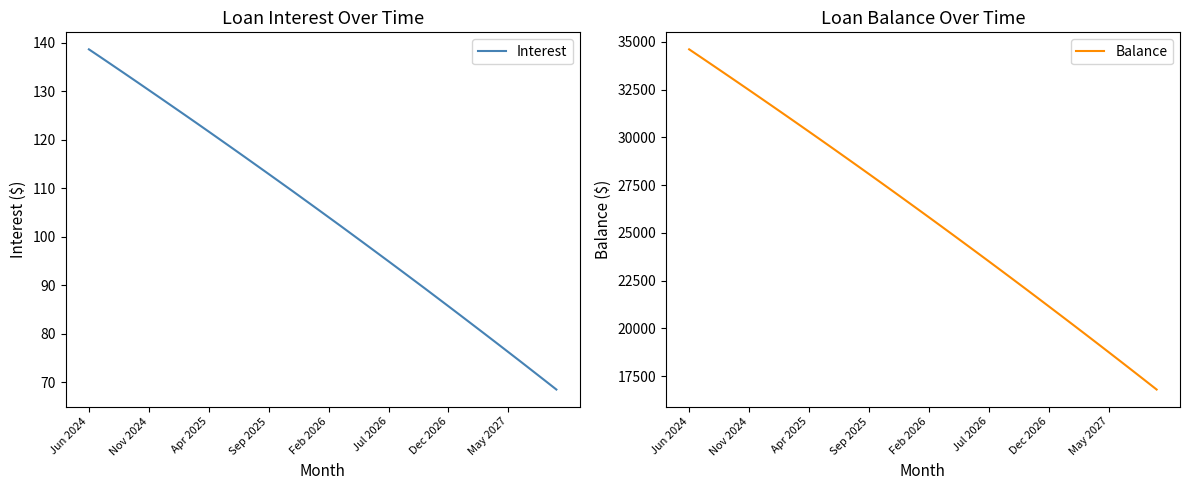

What is the minimum value for Interest?

68.5